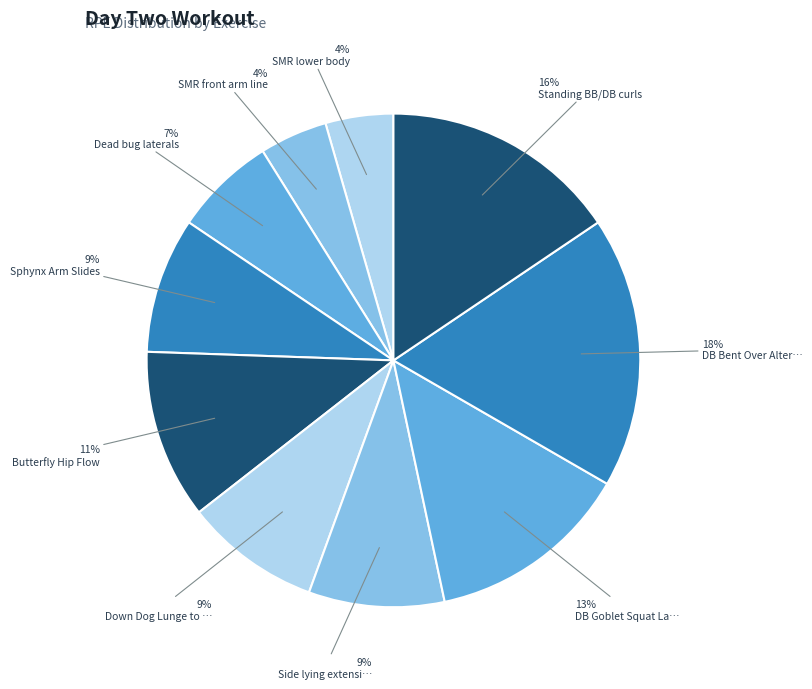

Is there a majority slice in this chart?

No